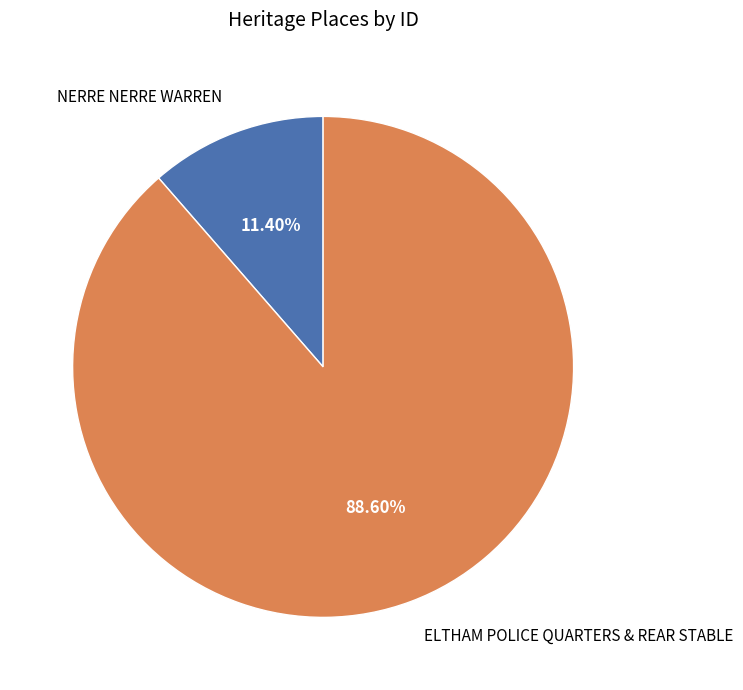

To the nearest percent, what is the difference between the largest and smallest slice percentages?

77%